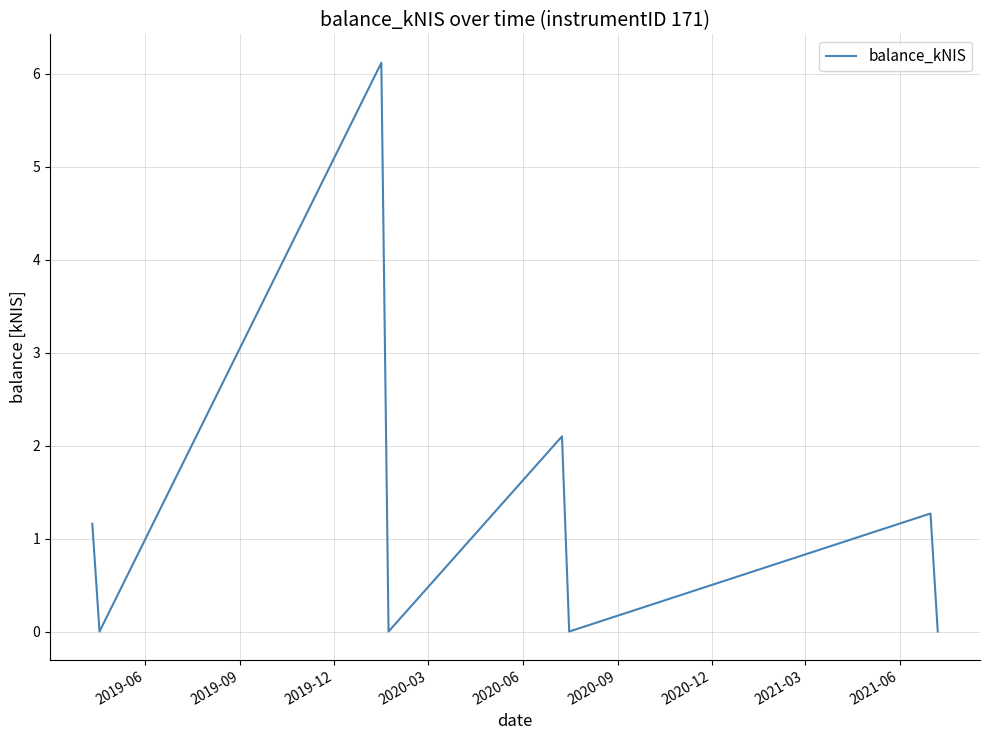

What is the greatest value displayed?

6.1